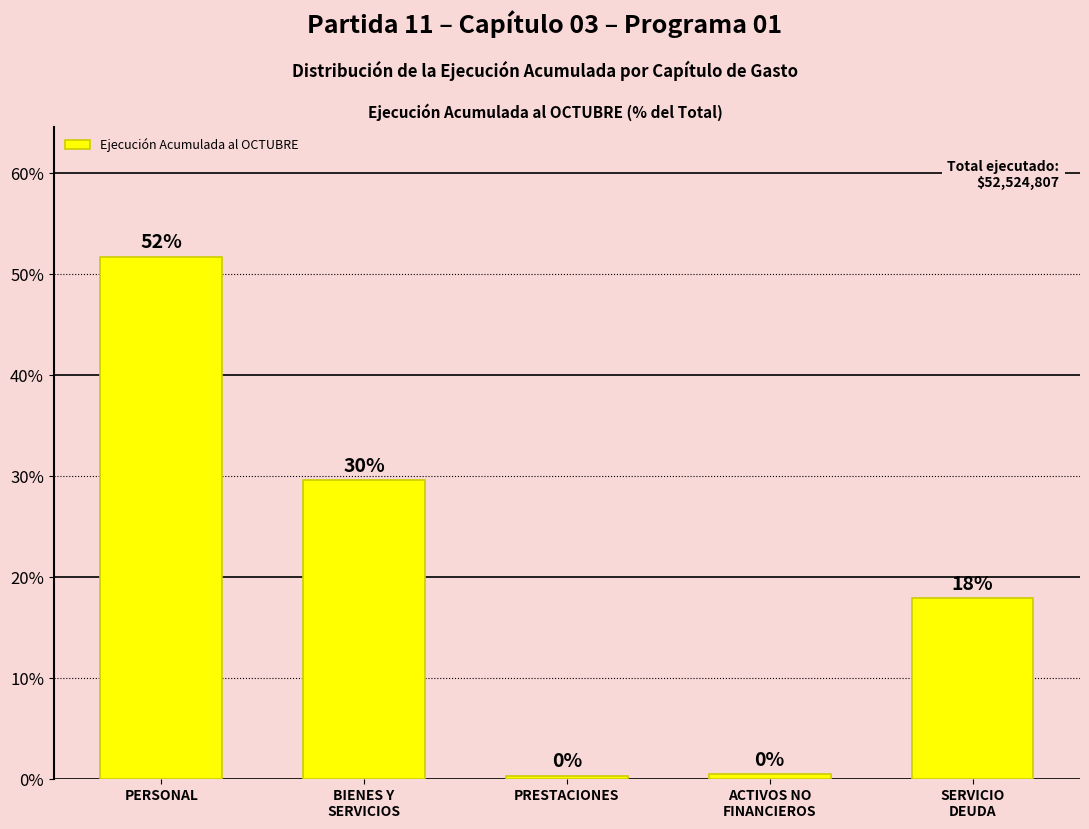

What is the ratio of the value at BIENES Y
SERVICIOS to the value at SERVICIO
DEUDA?

1.7